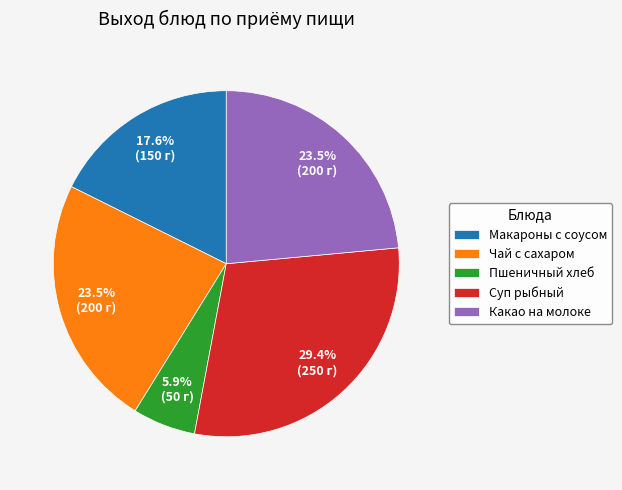

What percentage do Чай с сахаром and Пшеничный хлеб together represent?

29.4%